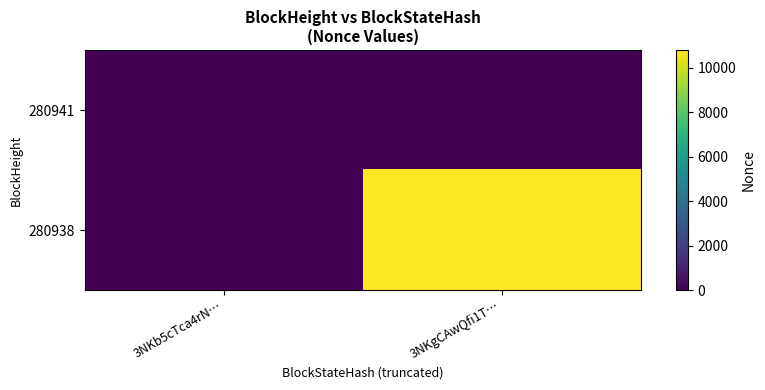

How many distinct data groups are displayed?

2